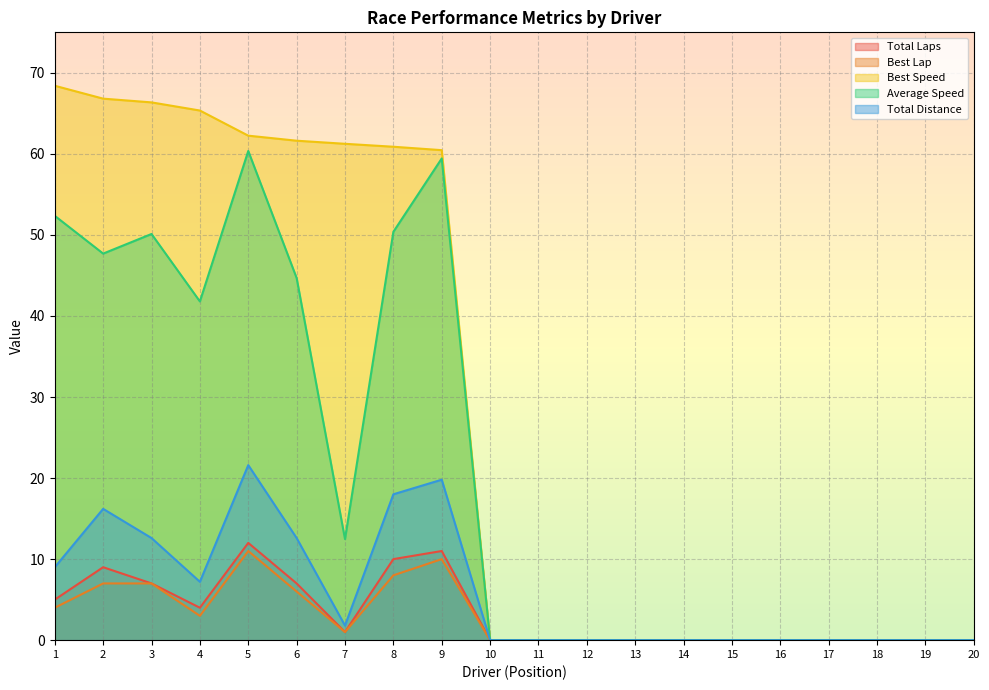

What is the value of the Best Speed point at the 2nd from the left?

66.8